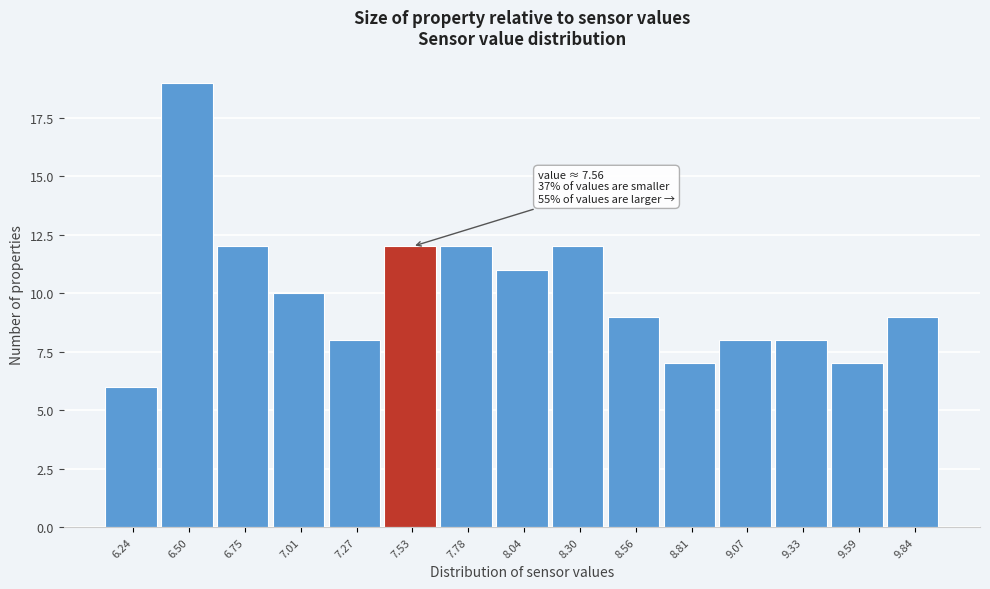

Reading left to right, what are all the values shown in this chart?

6	19	12	10	8	12	12	11	12	9	7	8	8	7	9